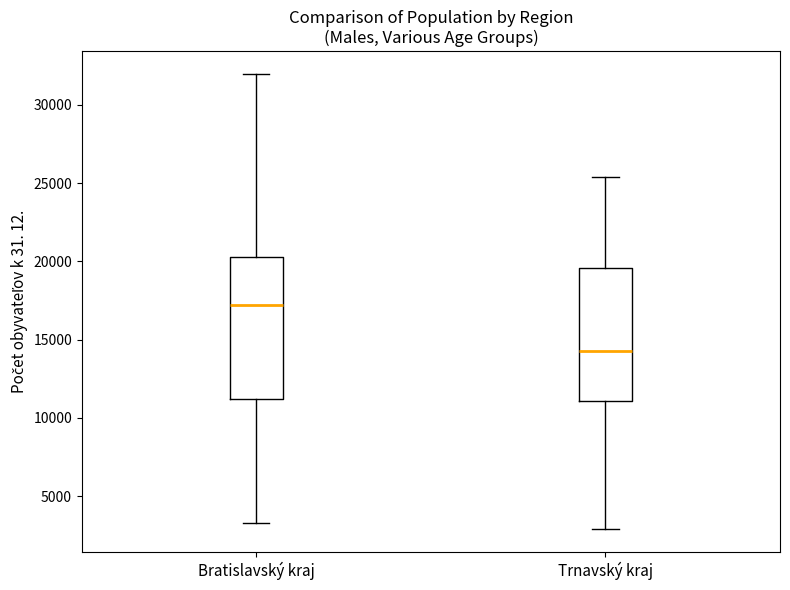

Where does the lower whisker of the box for Trnavský kraj end on the y-axis? The values are not printed on the chart, so give them approximately, as read against the axis.

3000